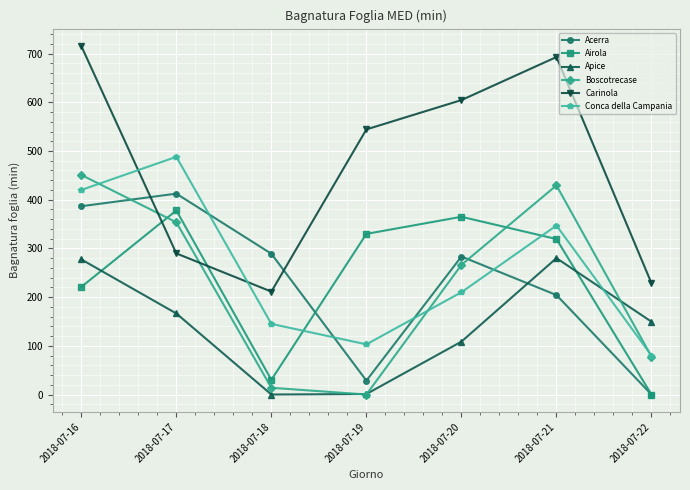

How many times do Apice and Airola cross each other?

2